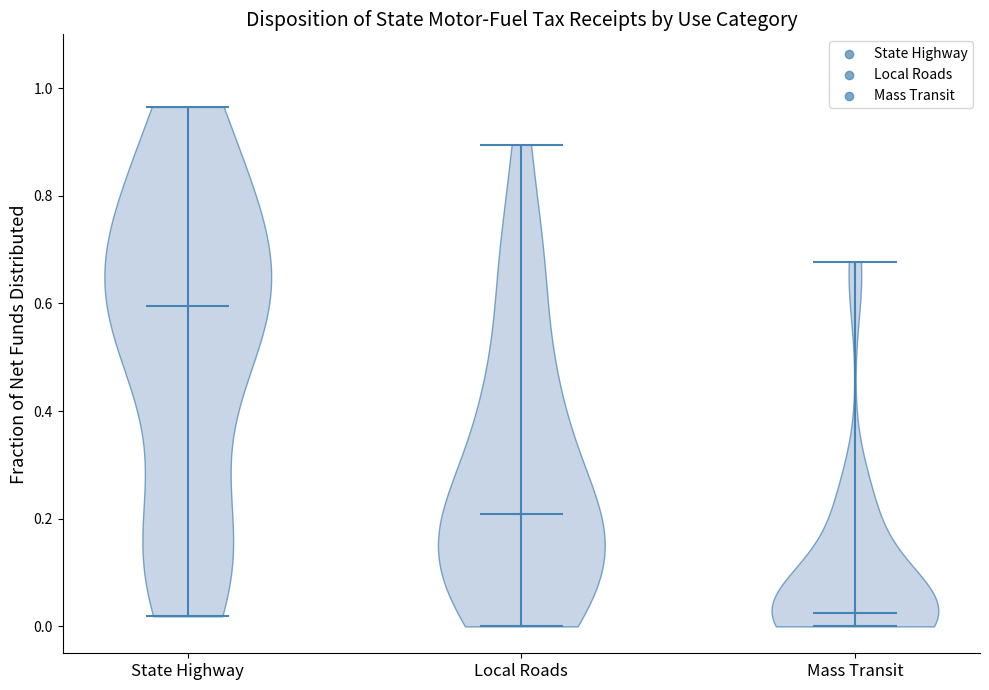

Reading left to right, read every violin against the y-axis: where its median line is, and the lowest and highest points it reaches. The values are not printed on the chart, so give them approximately, as read against the axis.

State Highway: median line 0.60, lowest point 0.02, highest point 0.96
Local Roads: median line 0.20, lowest point 0.00, highest point 0.90
Mass Transit: median line 0.02, lowest point 0.00, highest point 0.68